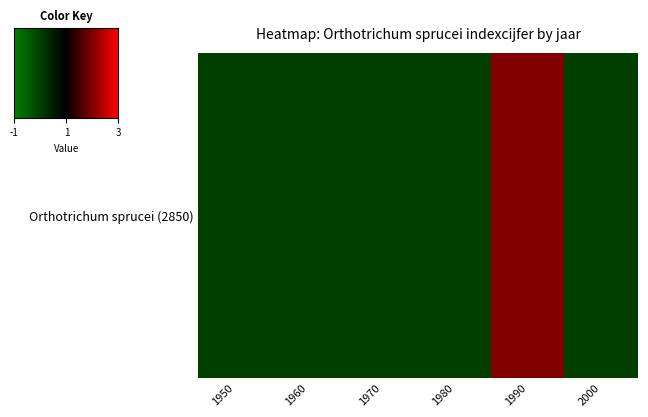

The chart shows a value of -1 at 2000. True or false?

False